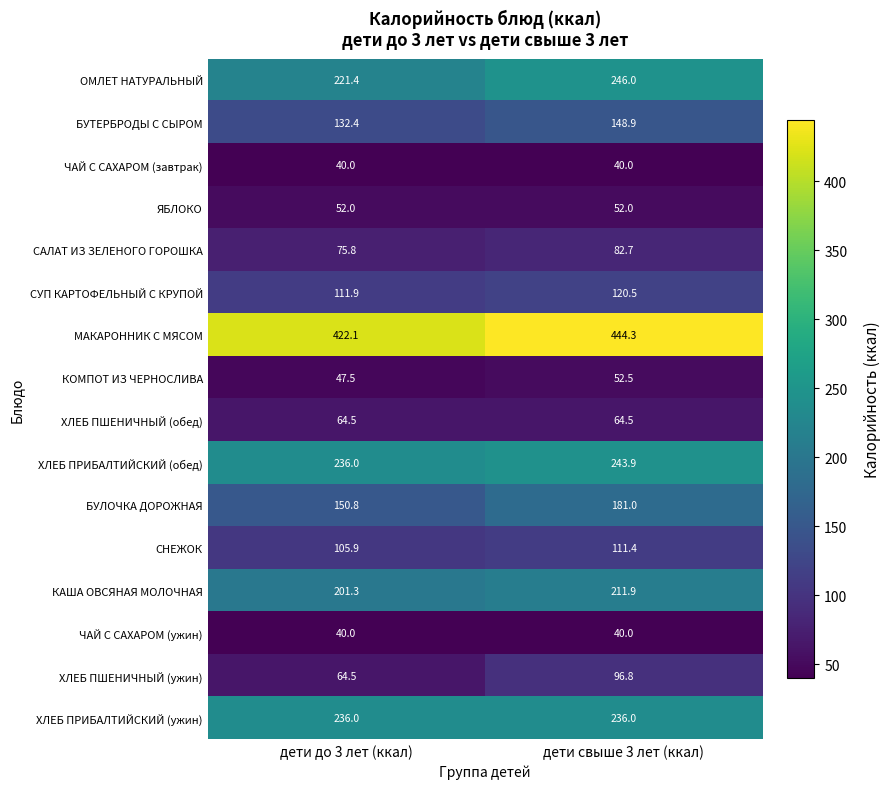

What value does the СУП КАРТОФЕЛЬНЫЙ С КРУПОЙ series have at дети до 3 лет (ккал)?

111.9